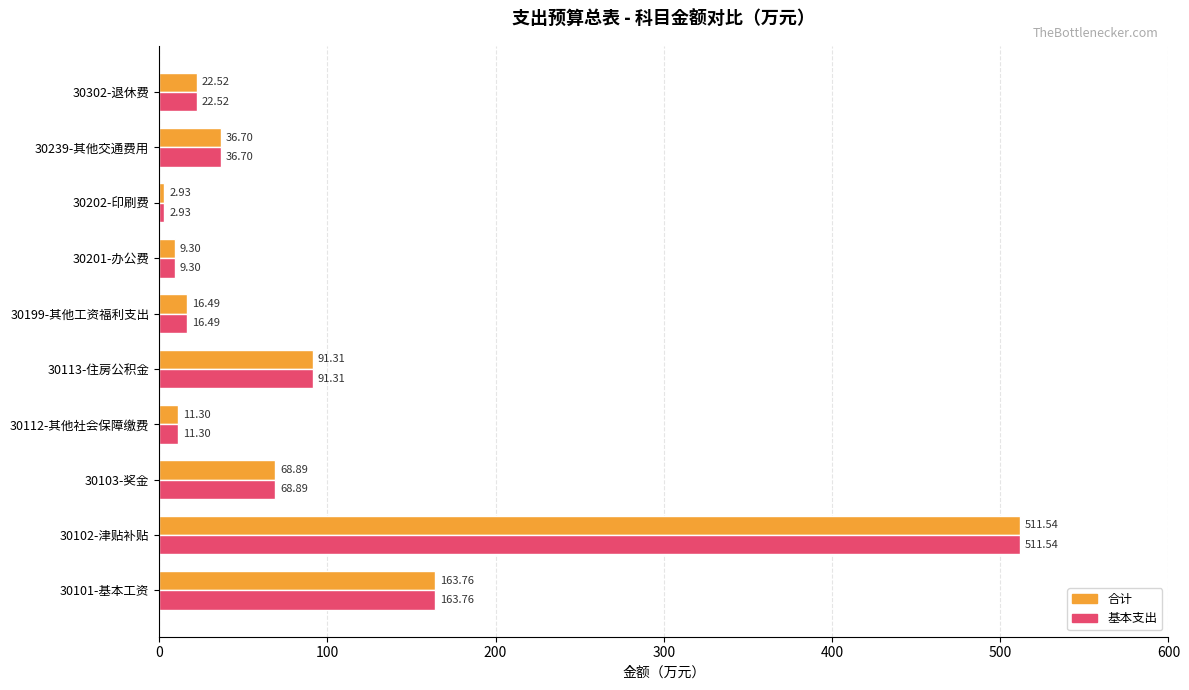

Rank the categories by 基本支出 value from lowest to highest.

30202-印刷费, 30201-办公费, 30112-其他社会保障缴费, 30199-其他工资福利支出, 30302-退休费, 30239-其他交通费用, 30103-奖金, 30113-住房公积金, 30101-基本工资, 30102-津贴补贴